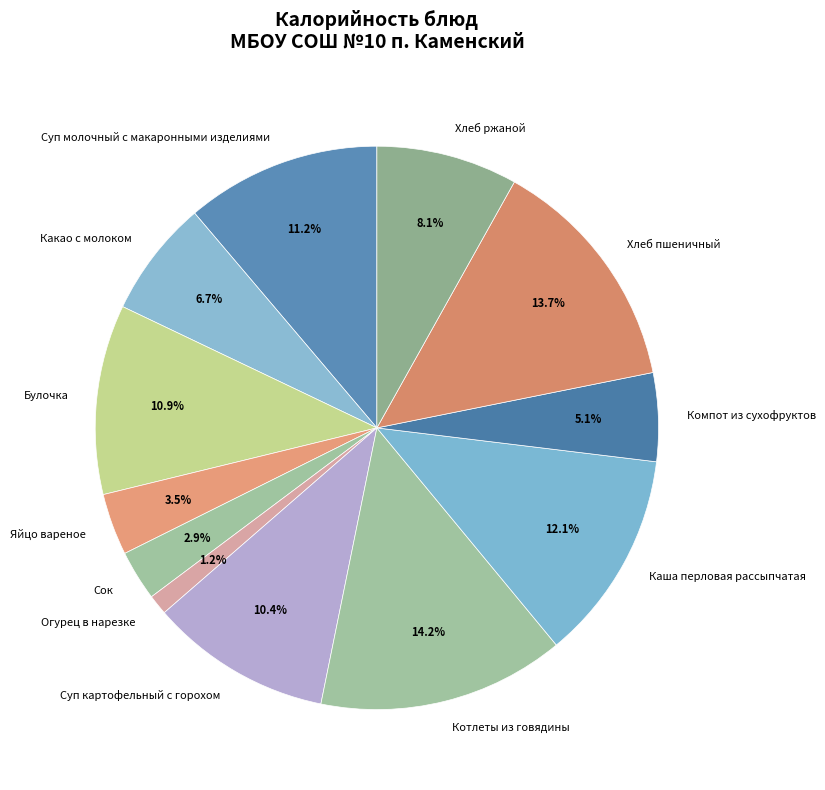

Between Хлеб пшеничный and Сок, which is larger?

Хлеб пшеничный